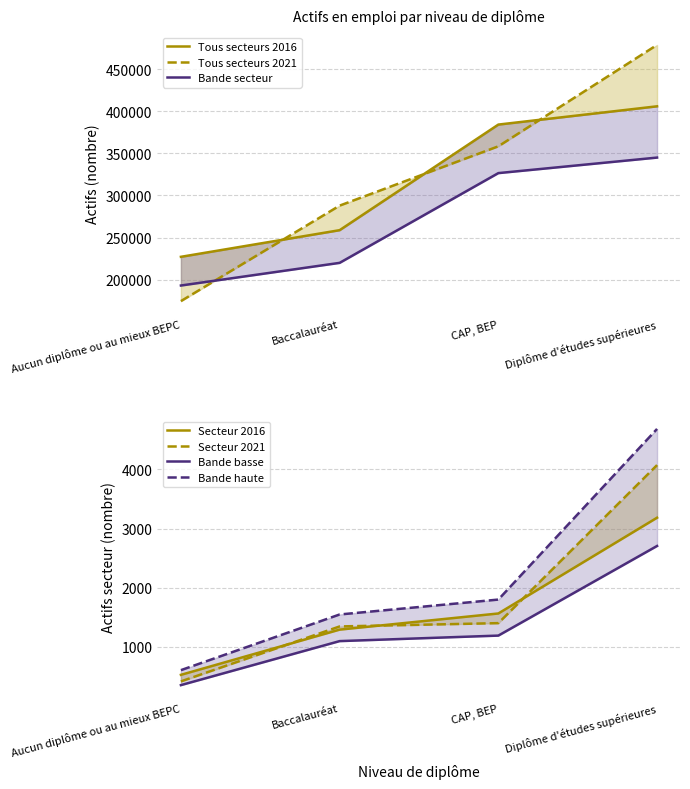

What is the label of the 1st point from the left?

Aucun diplôme ou au mieux BEPC